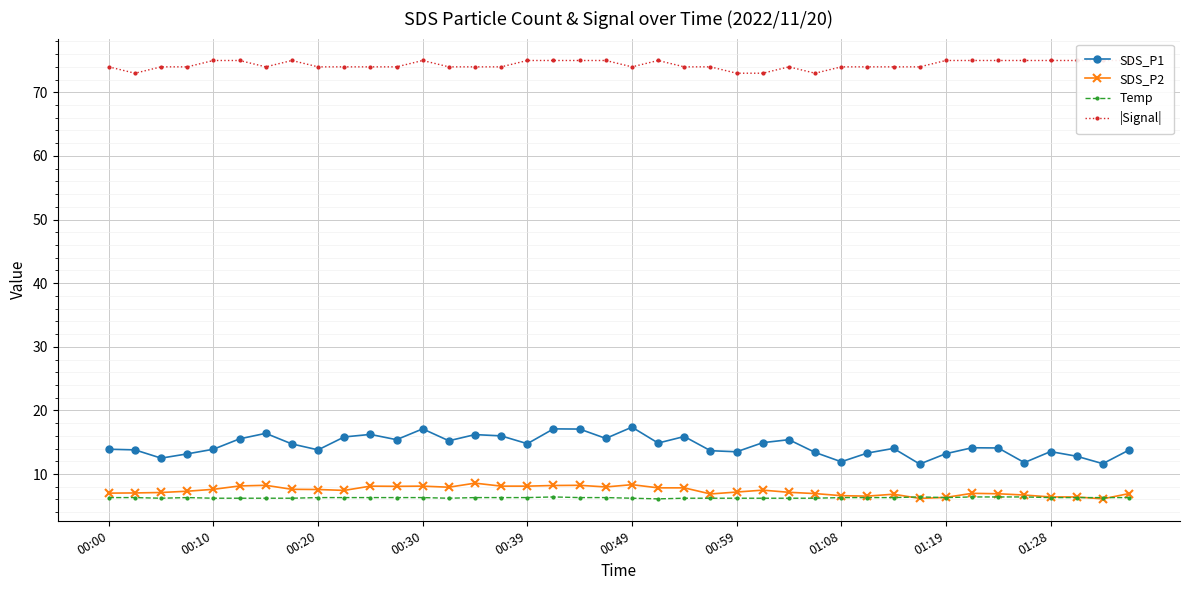

Is it true that SDS_P2 equals 7.2 at 00:59?

True